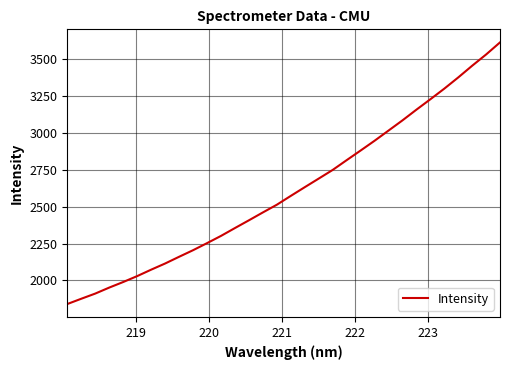

What is the minimum value shown in the chart?

1840.0